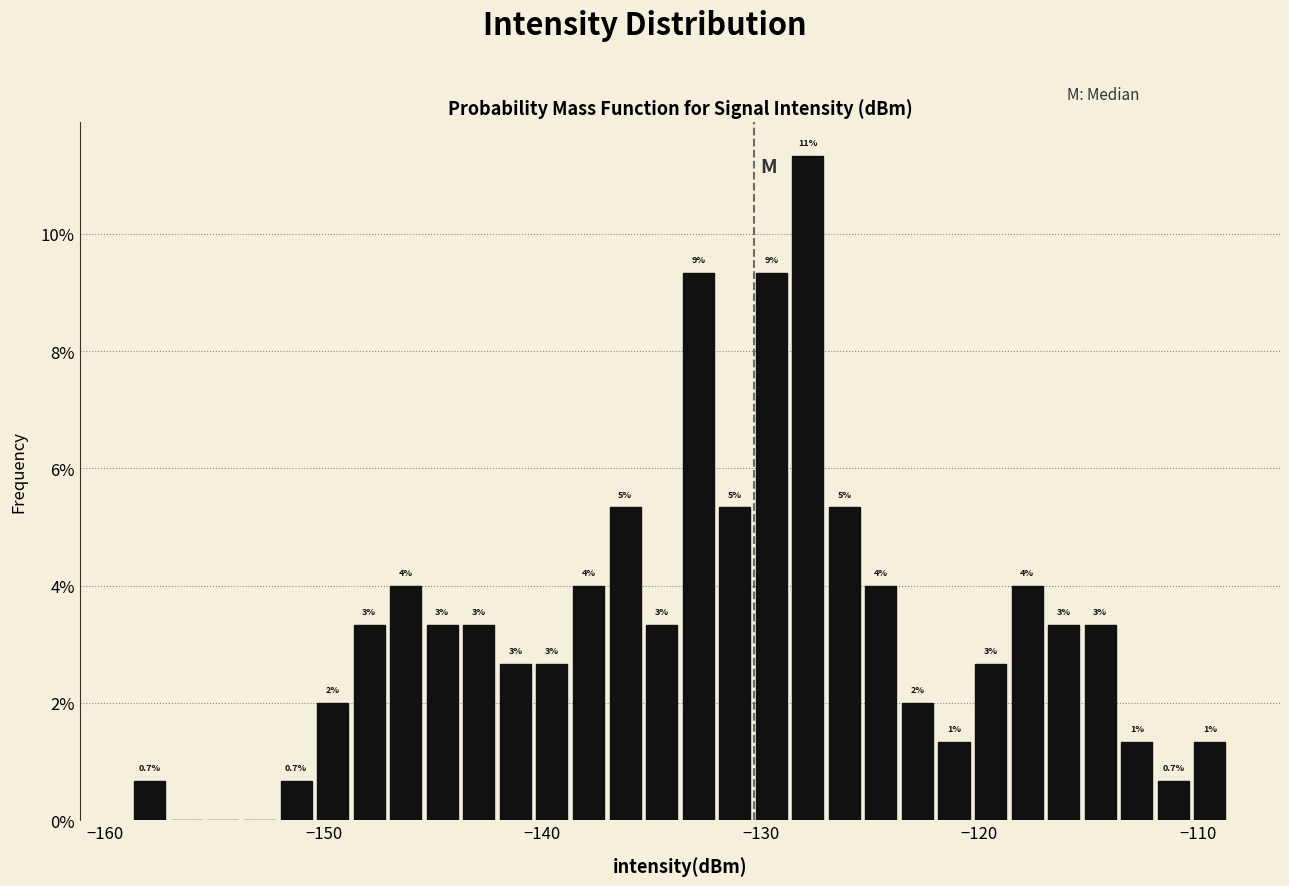

Read against the x-axis, roughly where is the centre of the tallest bar?

-128